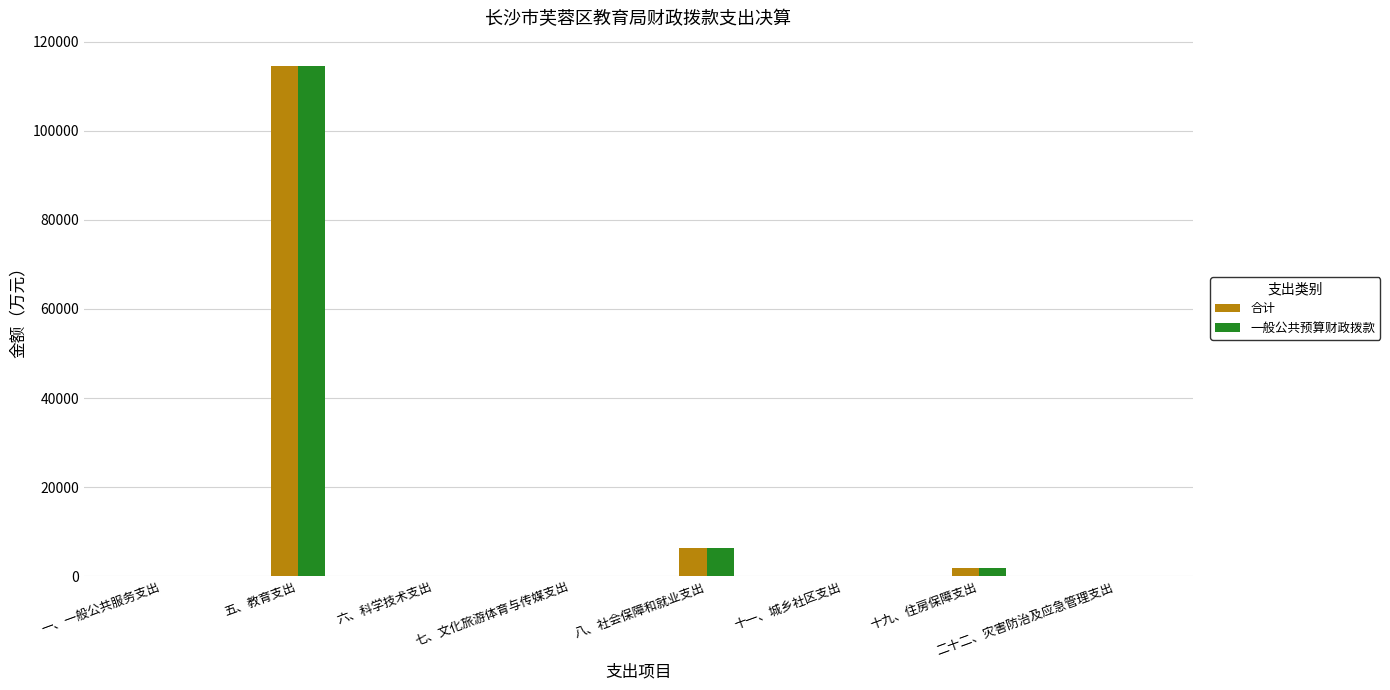

What is the sum of all 一般公共预算财政拨款 values?

122842.6